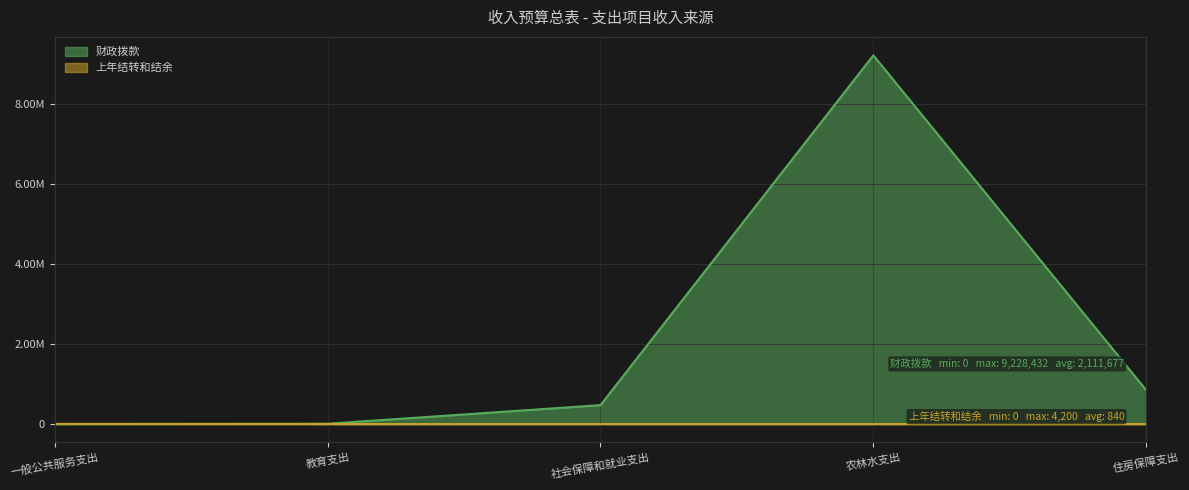

Is it true that 财政拨款 equals 12408315 at 农林水支出?

False